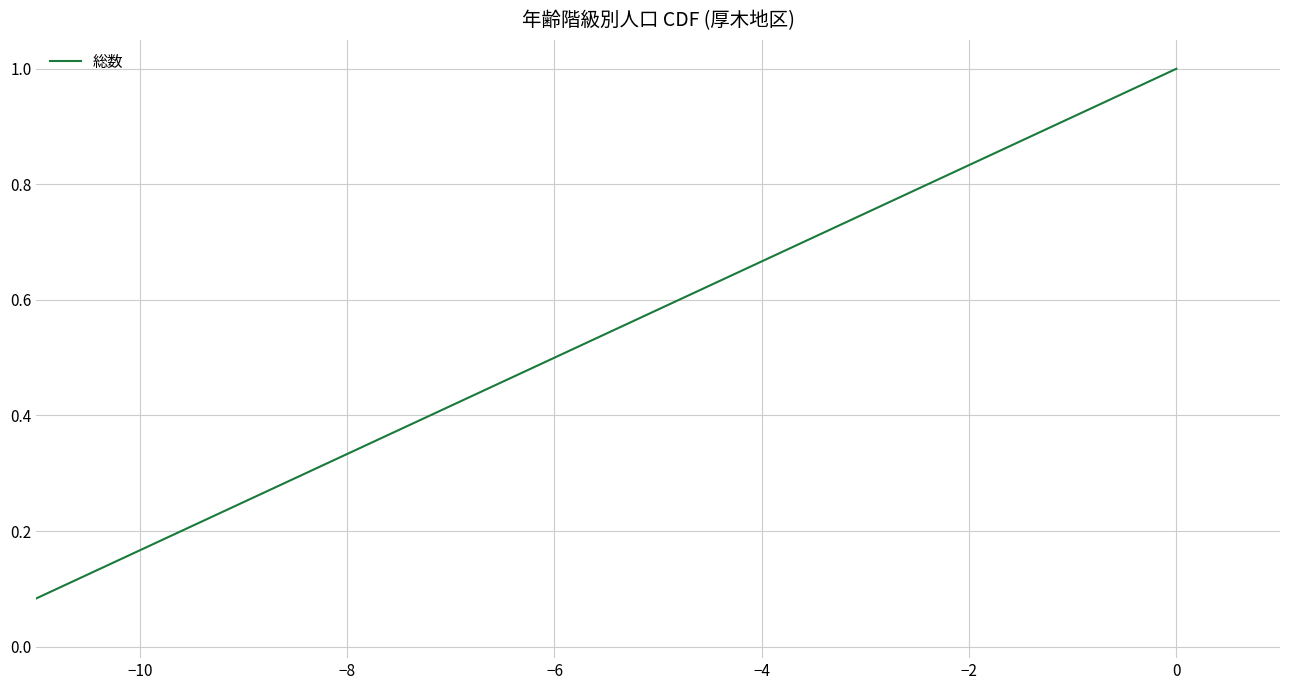

What is the greatest value displayed?

1.0